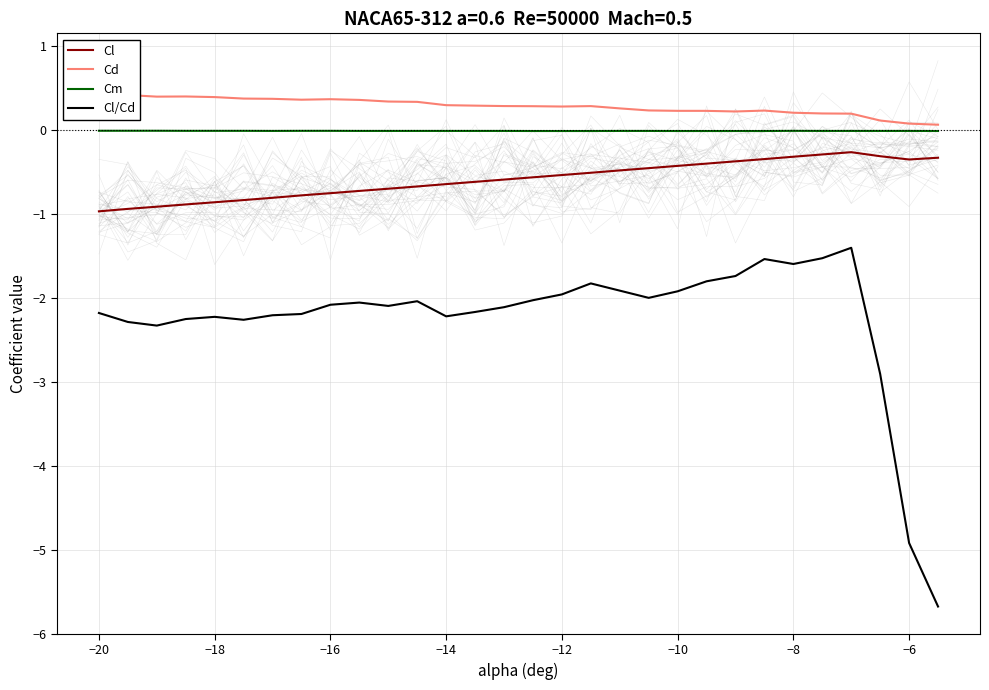

True or false: Cm has a value of -0.0 at −12.

True